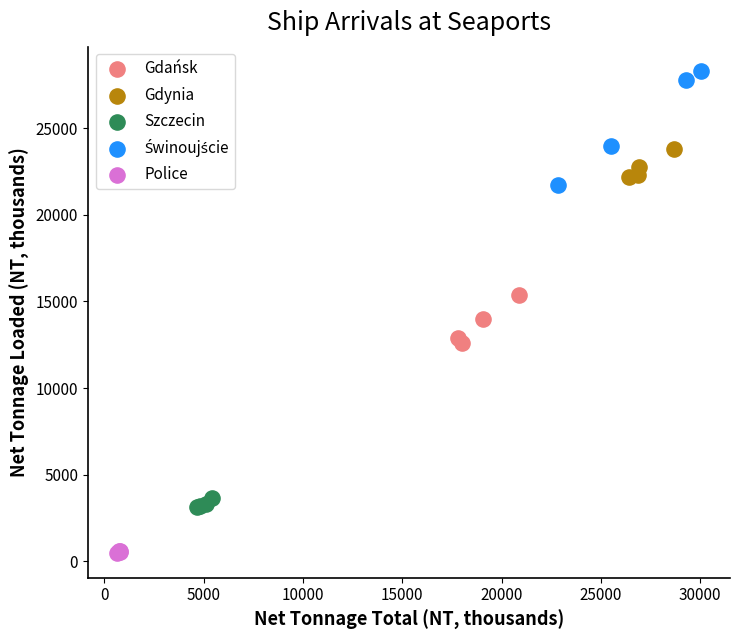

Which series contains the lowest Y value?

Police